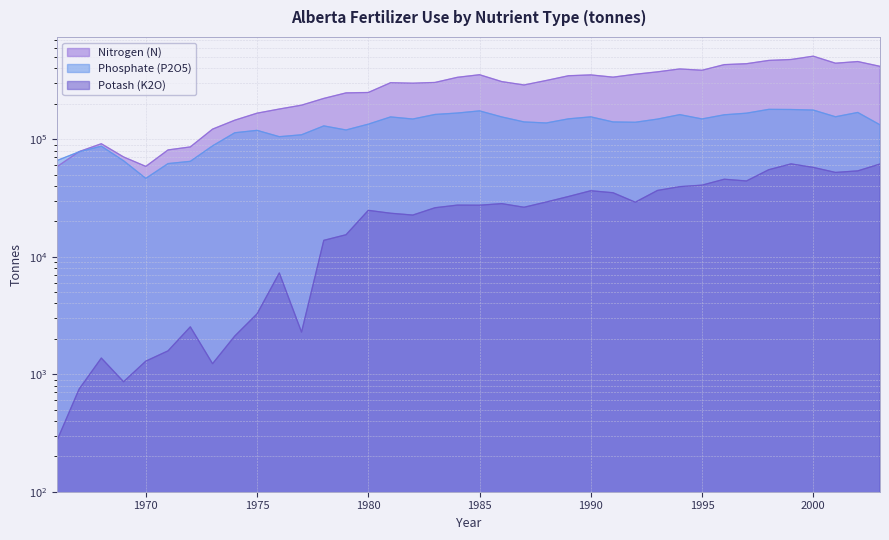

Rank the series at 1994 from highest to lowest value.

Nitrogen (N), Phosphate (P2O5), Potash (K2O)